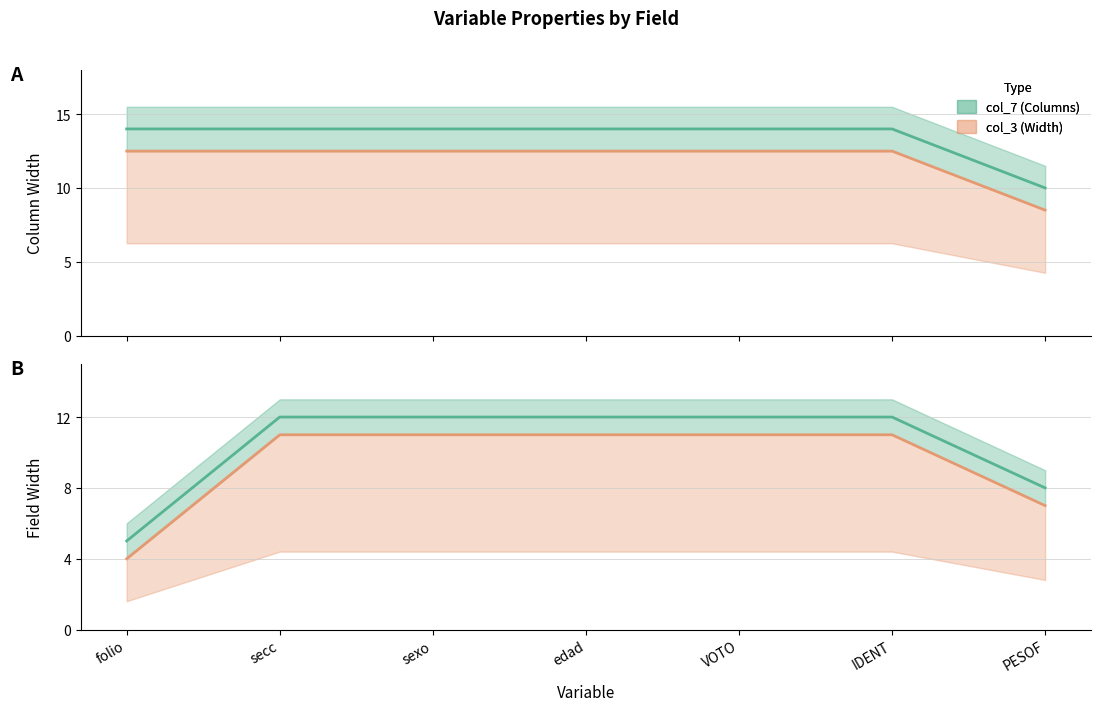

Is the value of col_7 (Columns) at sexo greater than the value of col_3 (Width) at IDENT?

Yes